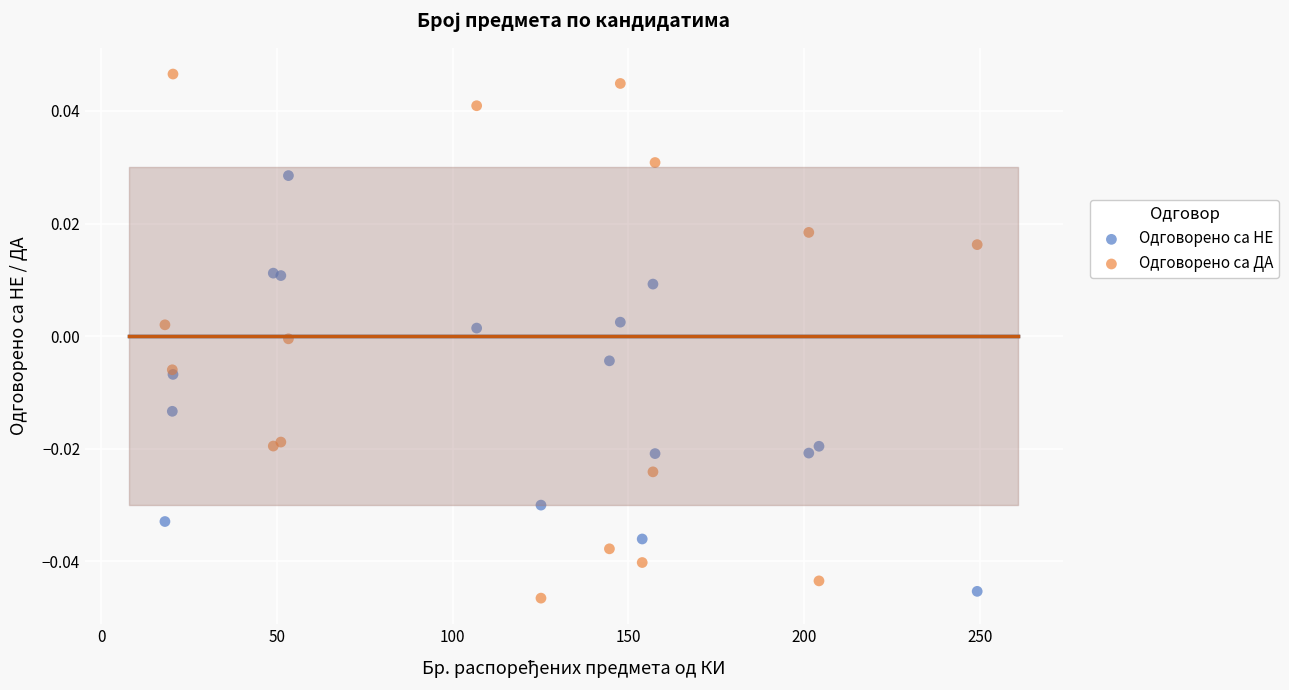

Which series contains the lowest Y value?

Одговорено са ДА